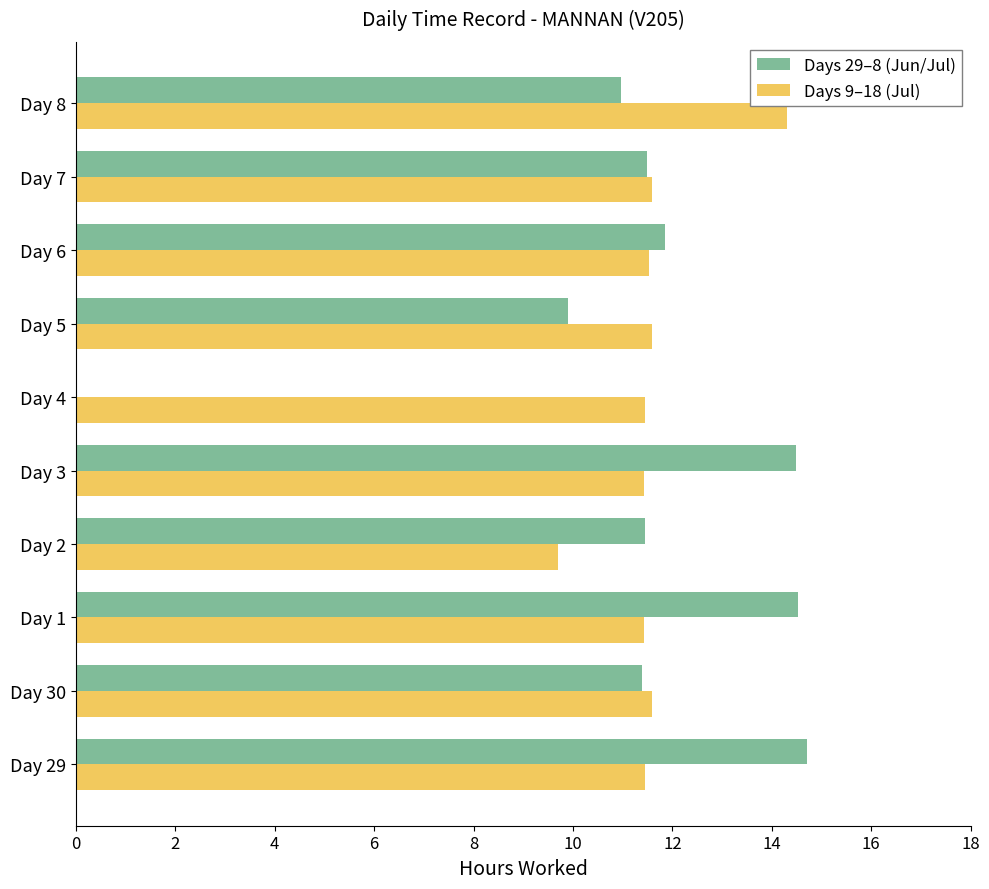

Between Day 1 and Day 4, which series saw the biggest shift?

Days 29–8 (Jun/Jul)